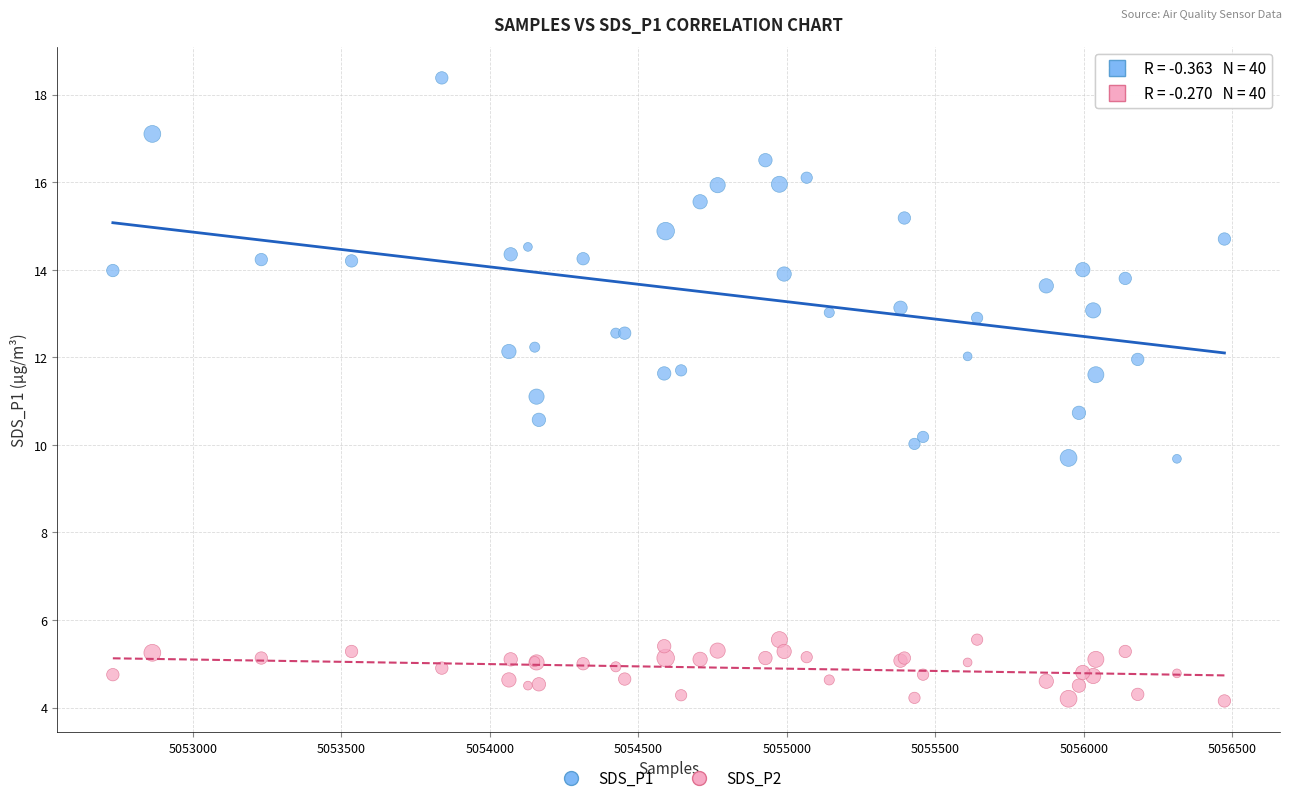

What is the X range (max minus min) for the scatter plot?

3744.0